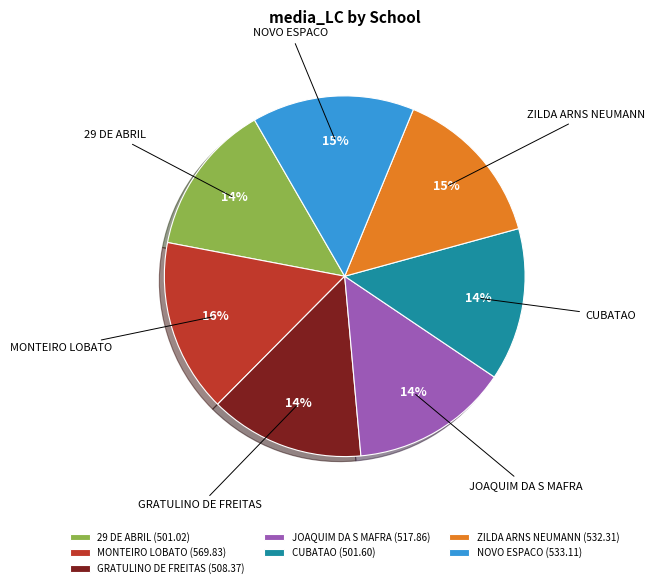

What percentage is the GRATULINO DE FREITAS slice, to the nearest percent?

14%